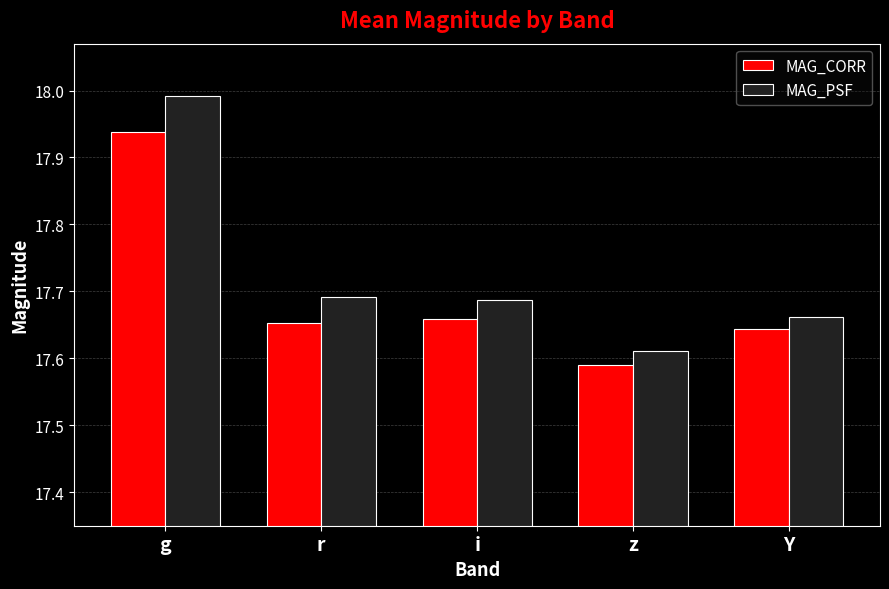

The value of MAG_PSF at z is 11.1. True or false?

False